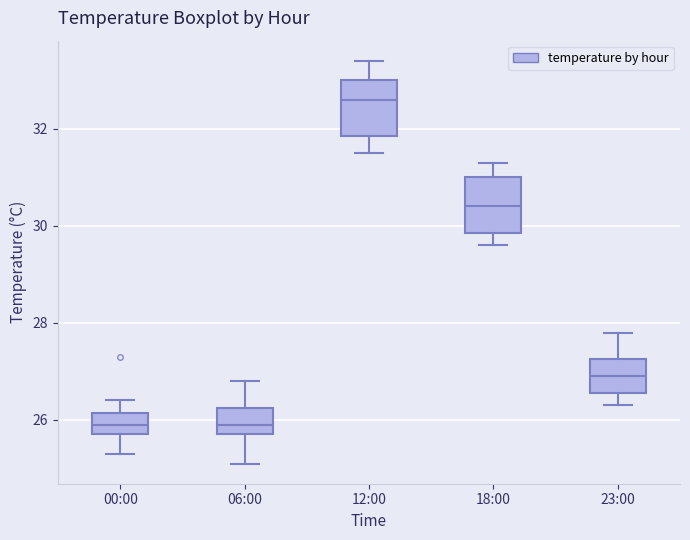

Reading left to right, transcribe this box plot: for each box, give where its median line is, the range the box spans, and where its two whiskers end, as read against the y-axis. The values are not printed on the chart, so give them approximately, as read against the axis.

00:00: median 26.0, box 25.8 to 26.2, whiskers 25.4 to 26.4
06:00: median 26.0, box 25.8 to 26.2, whiskers 25.2 to 26.8
12:00: median 32.6, box 31.8 to 33.0, whiskers 31.6 to 33.4
18:00: median 30.4, box 29.8 to 31.0, whiskers 29.6 to 31.4
23:00: median 27.0, box 26.6 to 27.2, whiskers 26.4 to 27.8